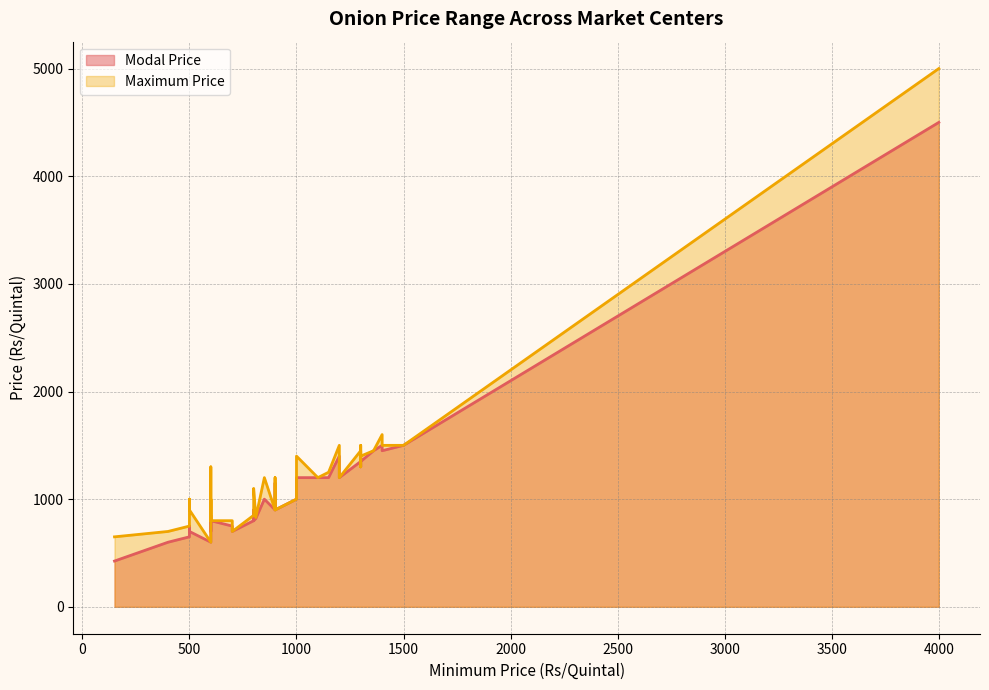

Count the number of data series in this chart.

2